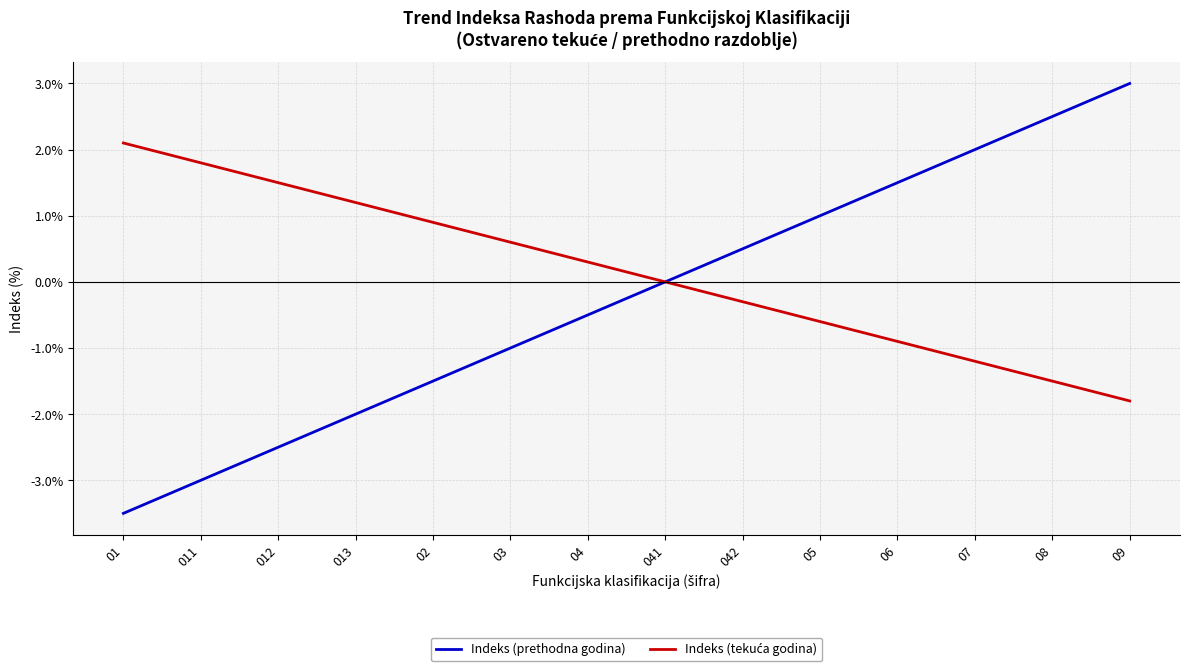

Read the Indeks (prethodna godina) value at 07.

2.0